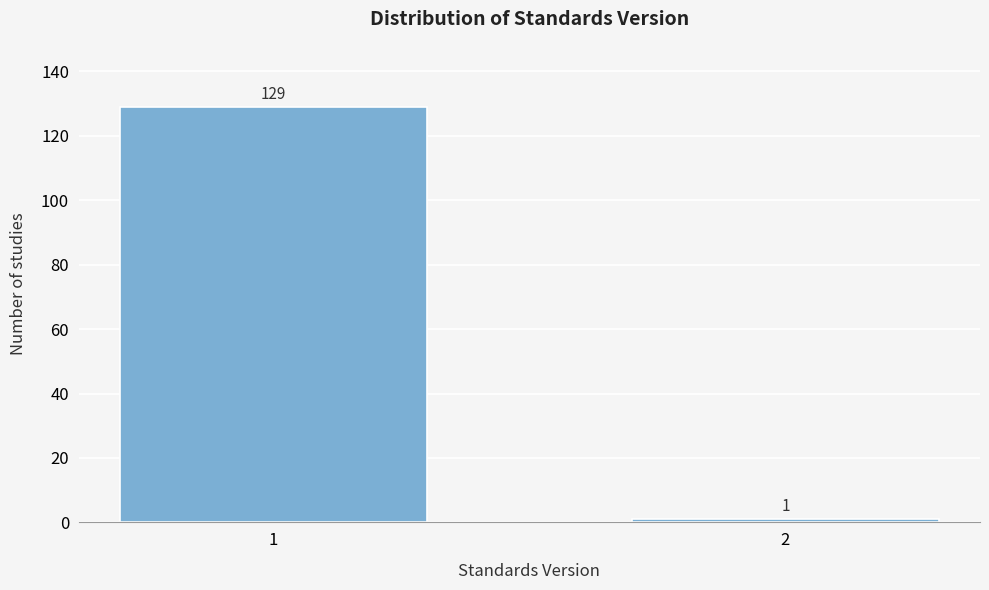

Reading left to right, list all the values displayed in this chart.

1=129	2=1